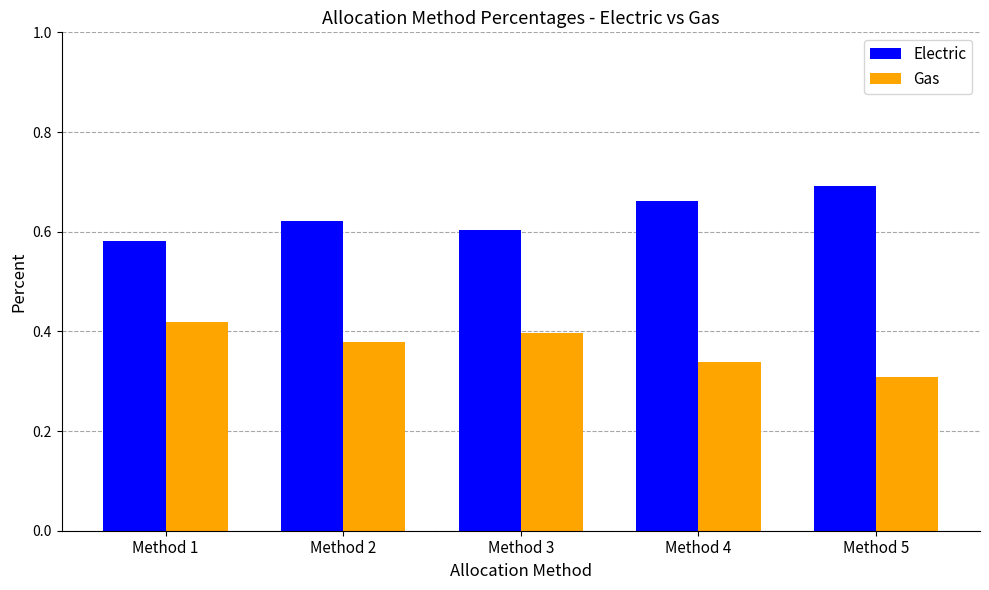

What is the total value across all series at Method 4?

1.0